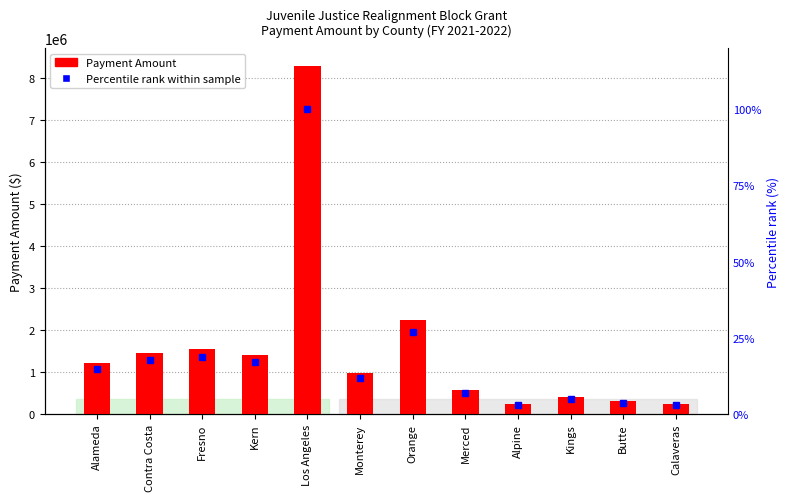

Count the number of categories in the chart.

12